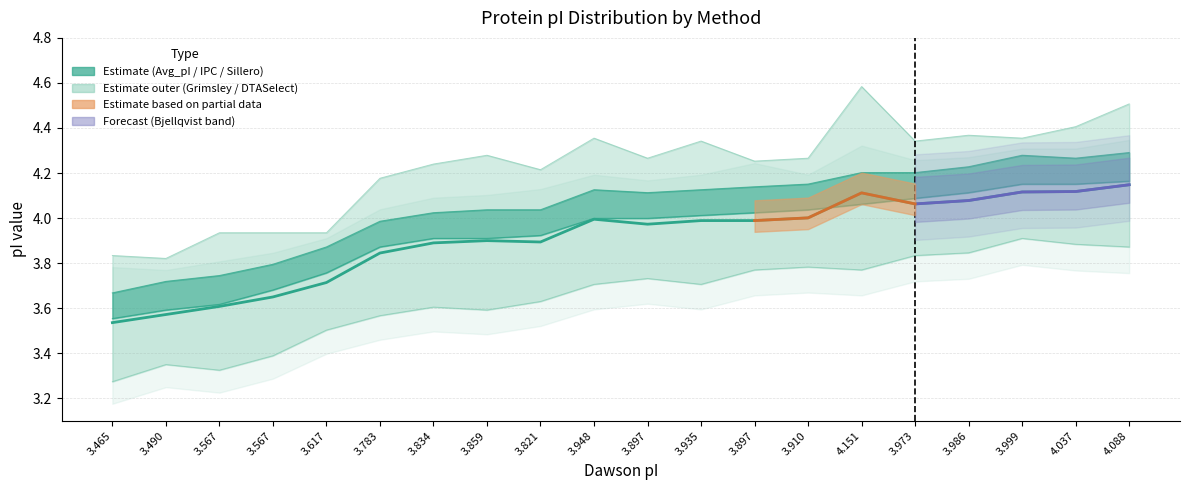

List the labels in order of value, largest first.

4.088, 4.037, 3.999, 4.151, 3.986, 3.973, 3.910, 3.948, 3.935, 3.897, 3.897, 3.859, 3.821, 3.834, 3.783, 3.617, 3.567, 3.567, 3.490, 3.465